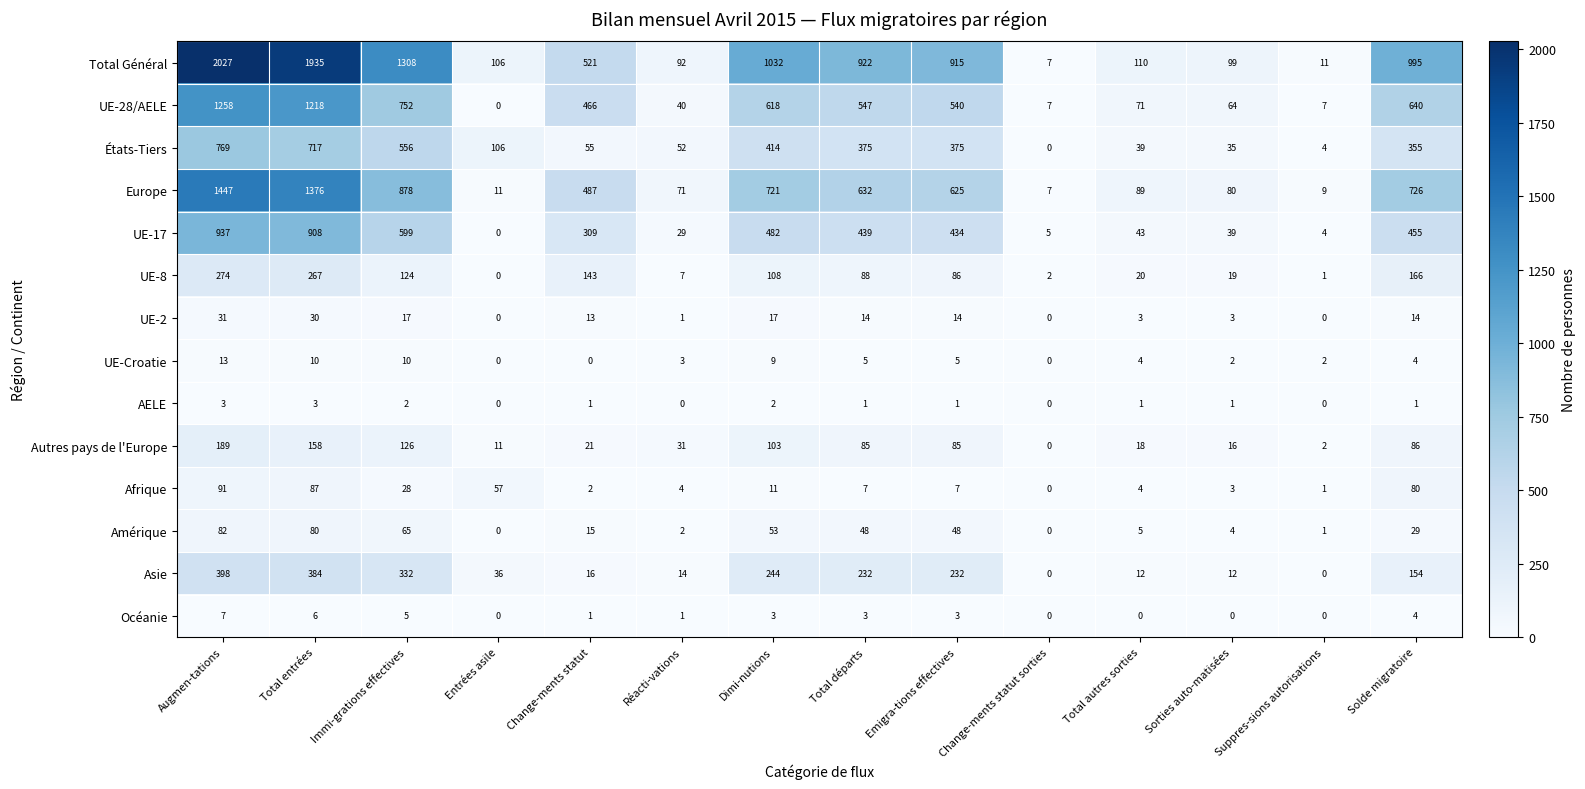

Is it true that AELE equals 1 at Total départs?

True